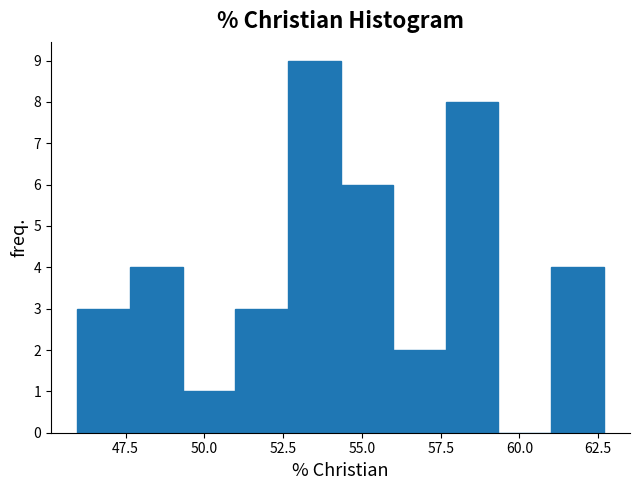

Around what value on the x-axis is the tallest bar? Give the approximate position of its centre, as read against the axis.

53.5